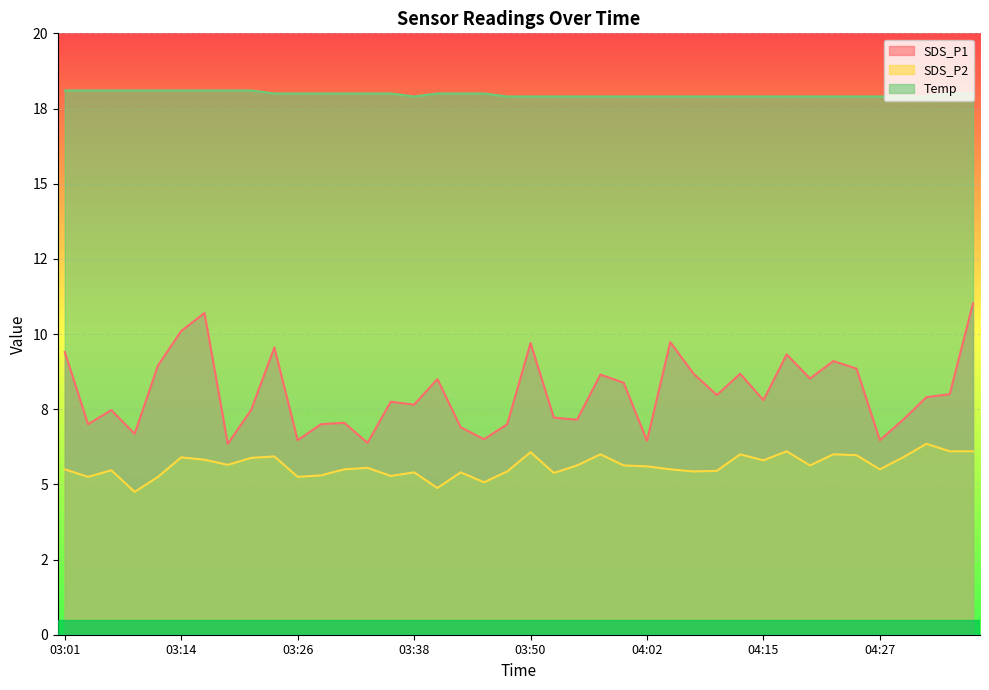

How many values in the SDS_P2 series exceed 5?

38